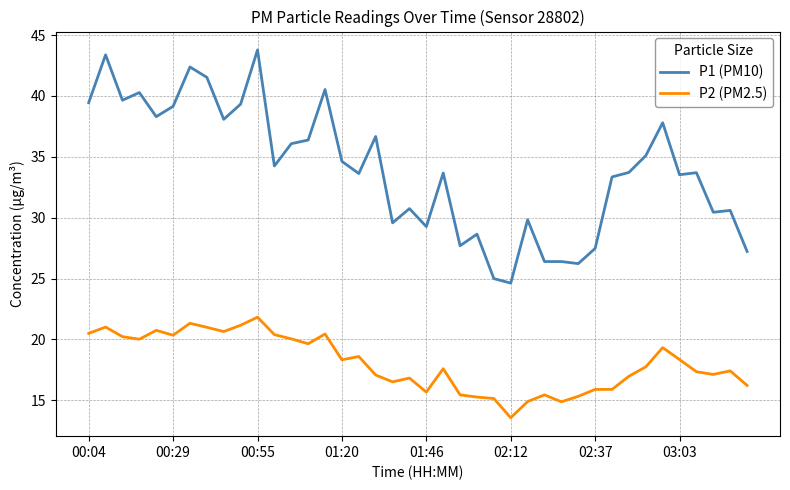

True or false: P1 (PM10) and P2 (PM2.5) cross at least once.

False